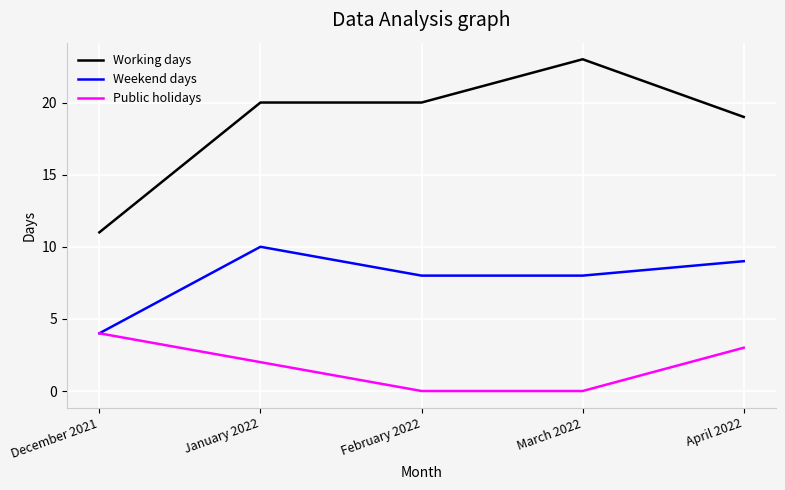

True or false: Working days has more than 0 interior local peaks.

True